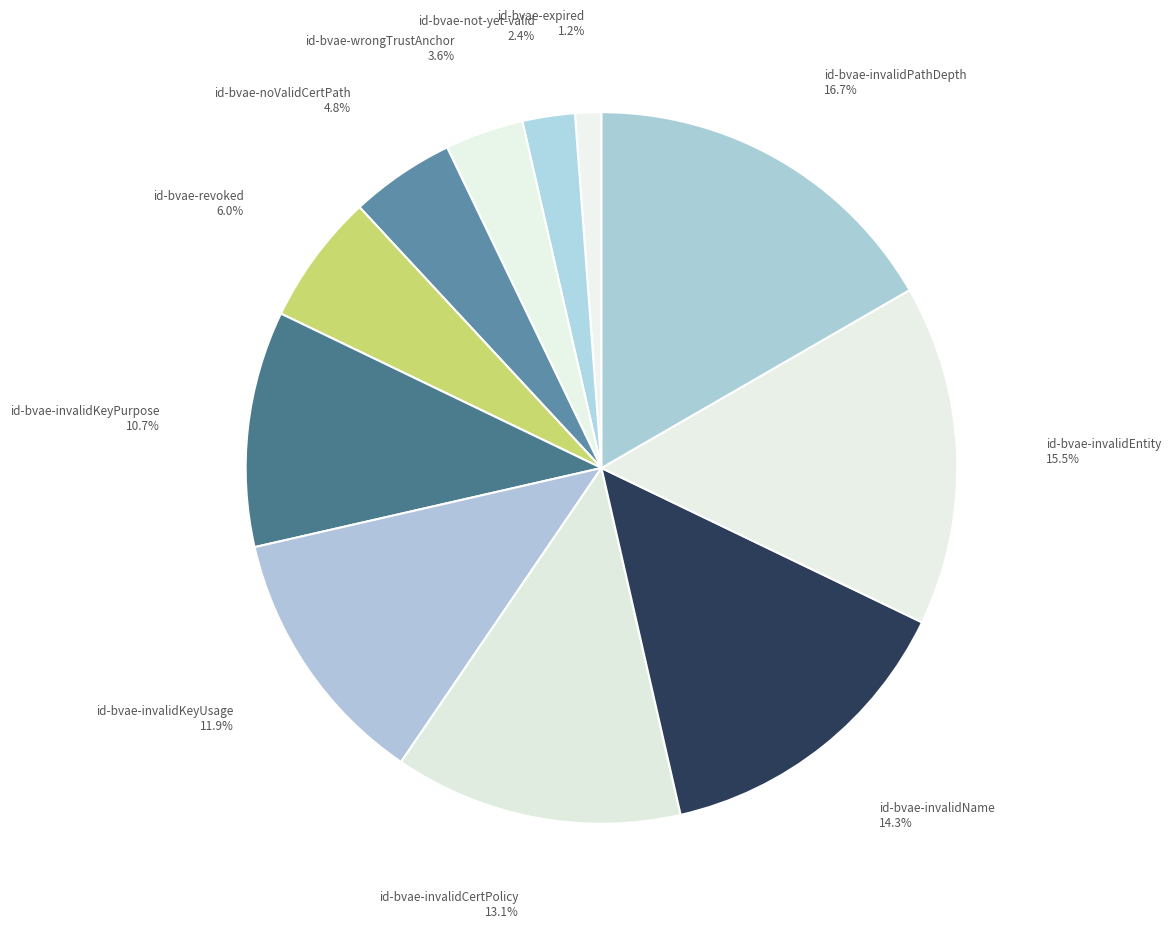

Approximately how many times larger is the value at id-bvae-not-yet-valid compared to id-bvae-expired?

2.0